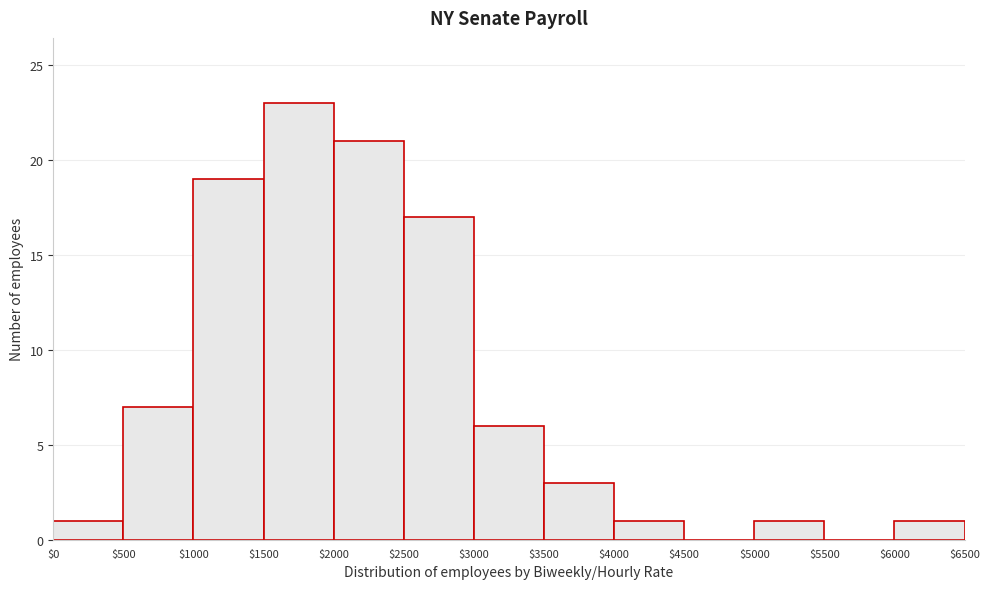

Reading left to right, list every bar in this chart as the range it spans on the x-axis followed by its height. The values are not printed on the chart, so give them approximately, as read against the axis.

$0 to $500: 1
$500 to $1000: 7
$1000 to $1500: 19
$1500 to $2000: 23
$2000 to $2500: 21
$2500 to $3000: 17
$3000 to $3500: 6
$3500 to $4000: 3
$4000 to $4500: 1
$4500 to $5000: 0
$5000 to $5500: 1
$5500 to $6000: 0
$6000 to $6500: 1